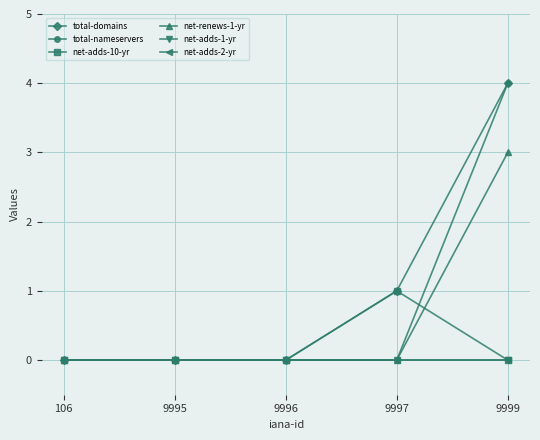

At how many categories does at least one series exceed 3?

1